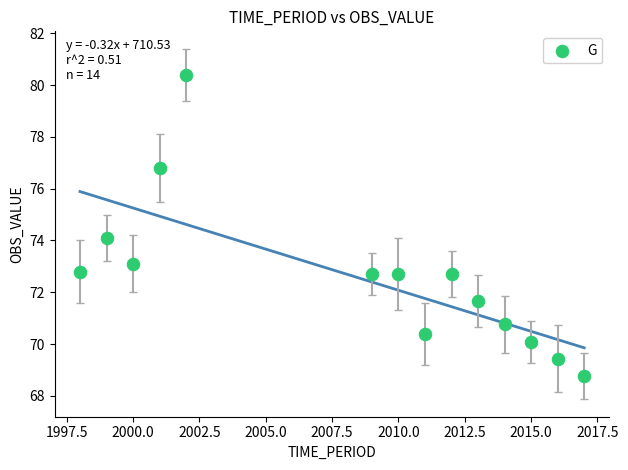

What is the range of X values (max minus min)?

19.0